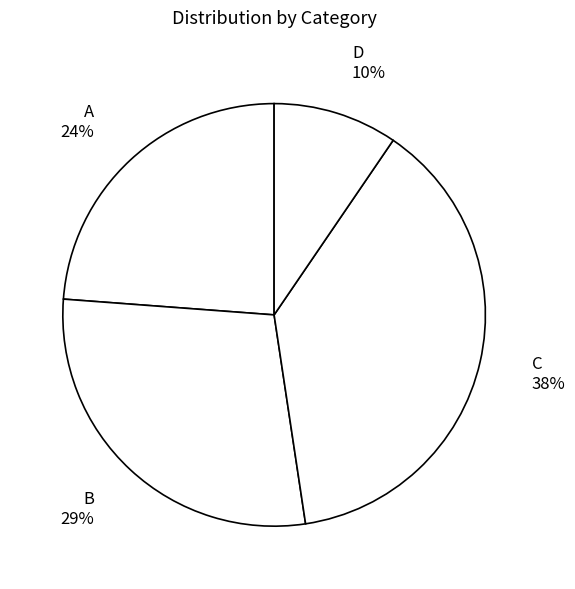

Which has a higher value, A or B?

B